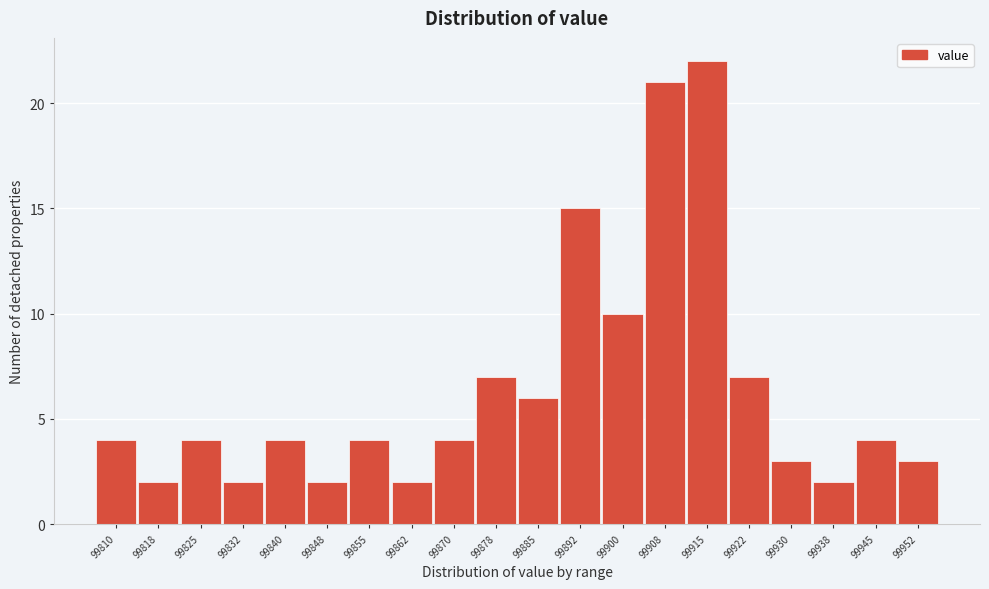

Reading left to right, list all the values displayed in this chart.

4	2	4	2	4	2	4	2	4	7	6	15	10	21	22	7	3	2	4	3